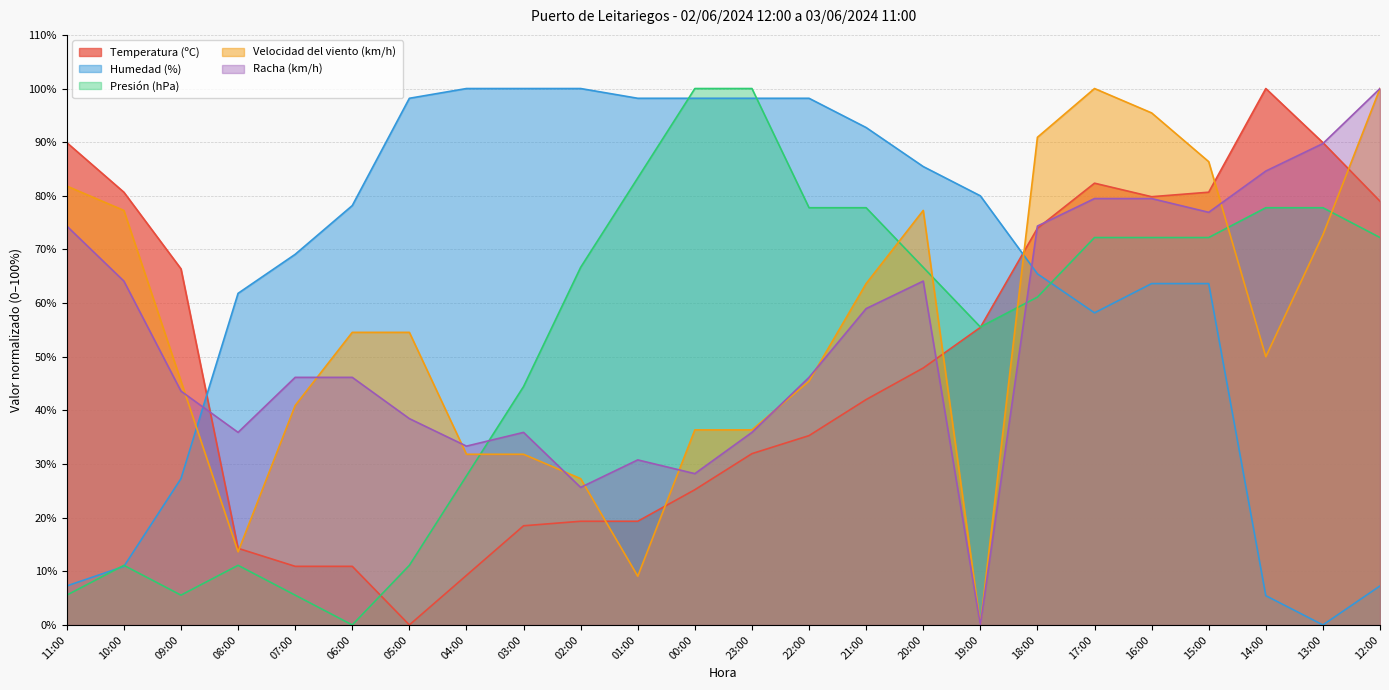

At which category does Humedad (%) reach its first local valley?

17:00